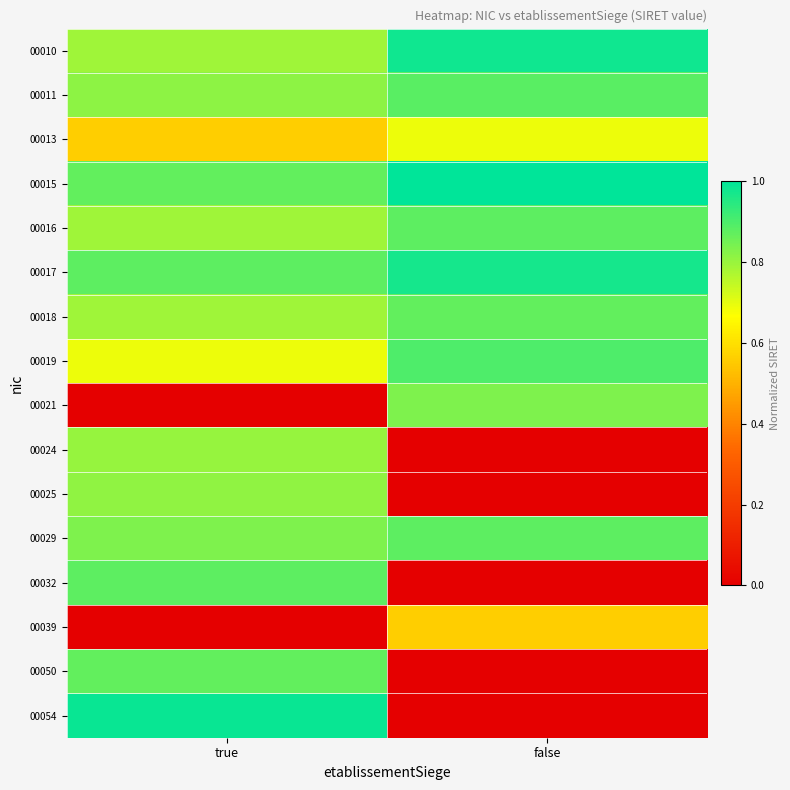

At how many categories does at least one series exceed 0?

2